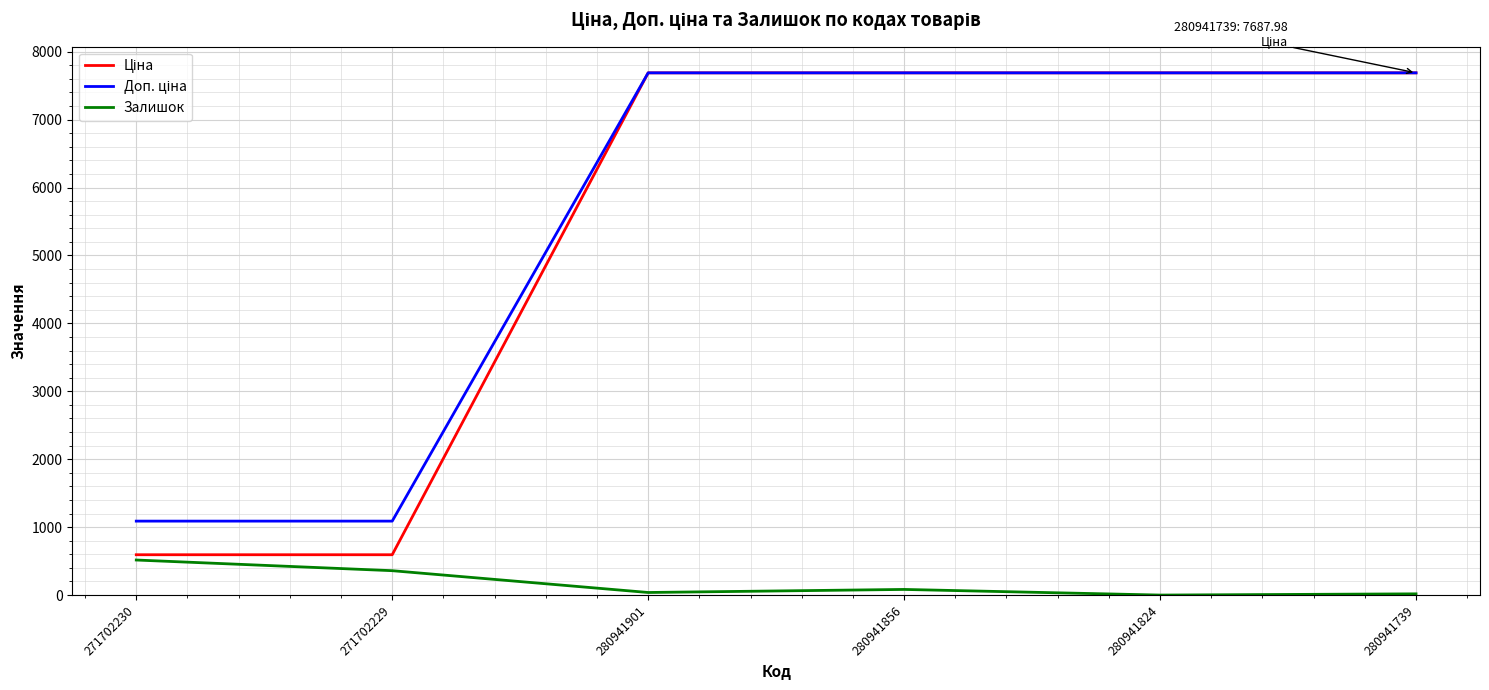

What is the difference between the highest and lowest values at 271702230?

572.8